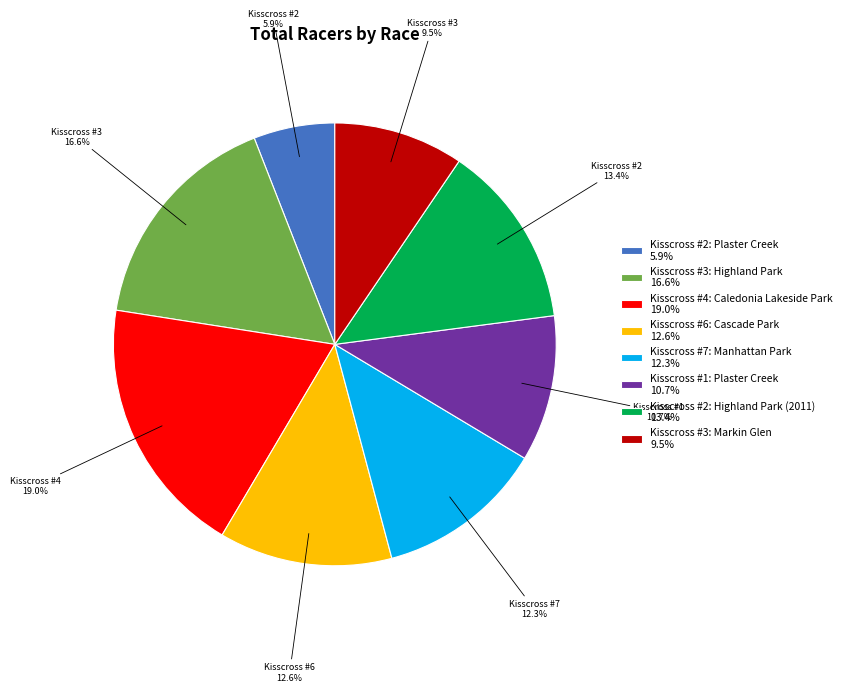

Is there a majority slice in this chart?

No